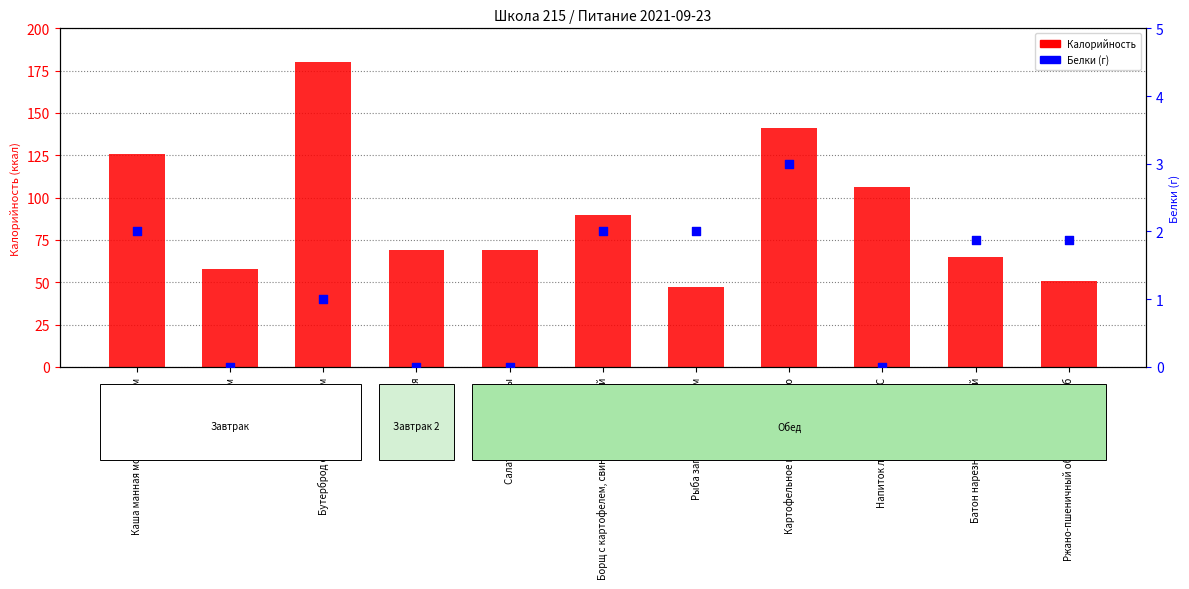

Which series has the largest Y range (max minus min)?

Калорийность